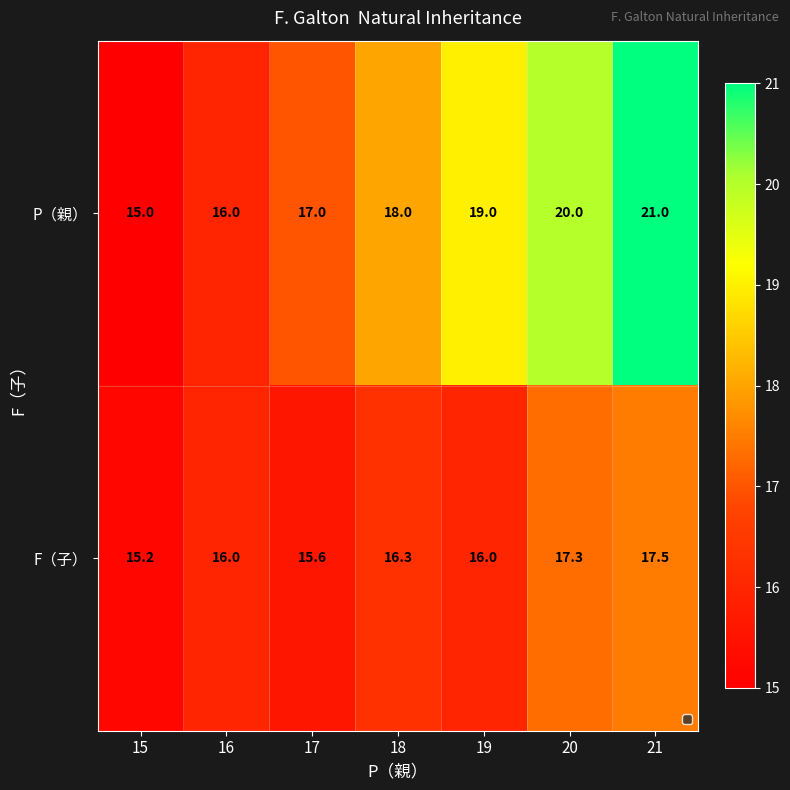

What is the minimum value shown in the chart?

15.0